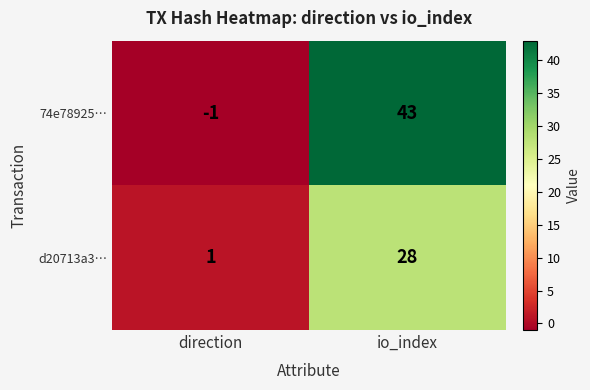

At io_index, list the series in order from largest to smallest.

74e78925…, d20713a3…